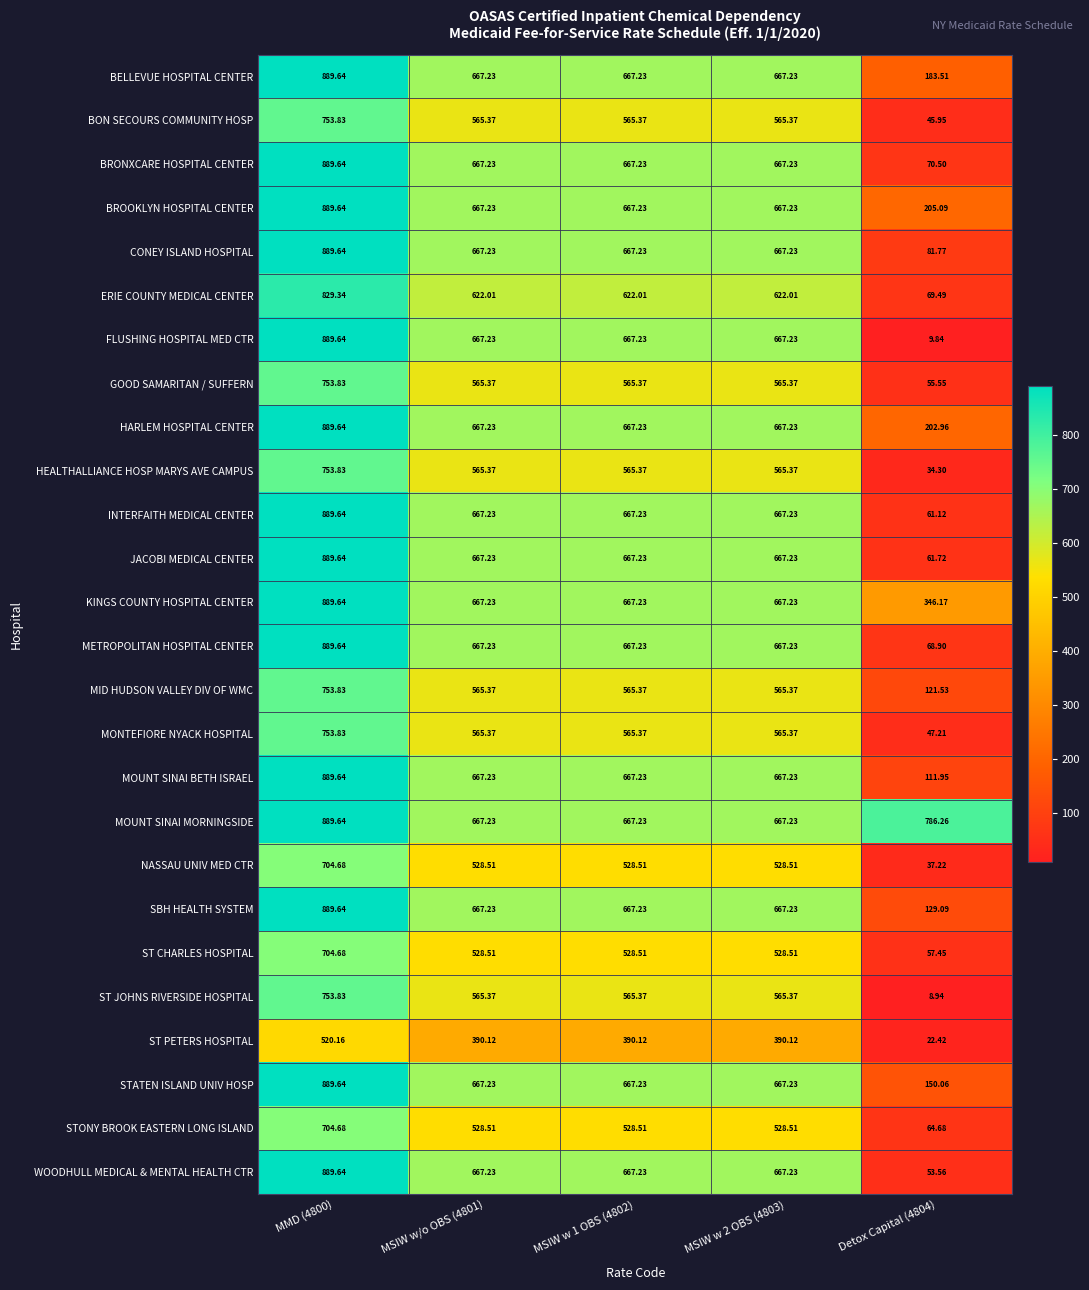

Which series changed the most between MSIW w 1 OBS (4802) and Detox Capital (4804)?

FLUSHING HOSPITAL MED CTR